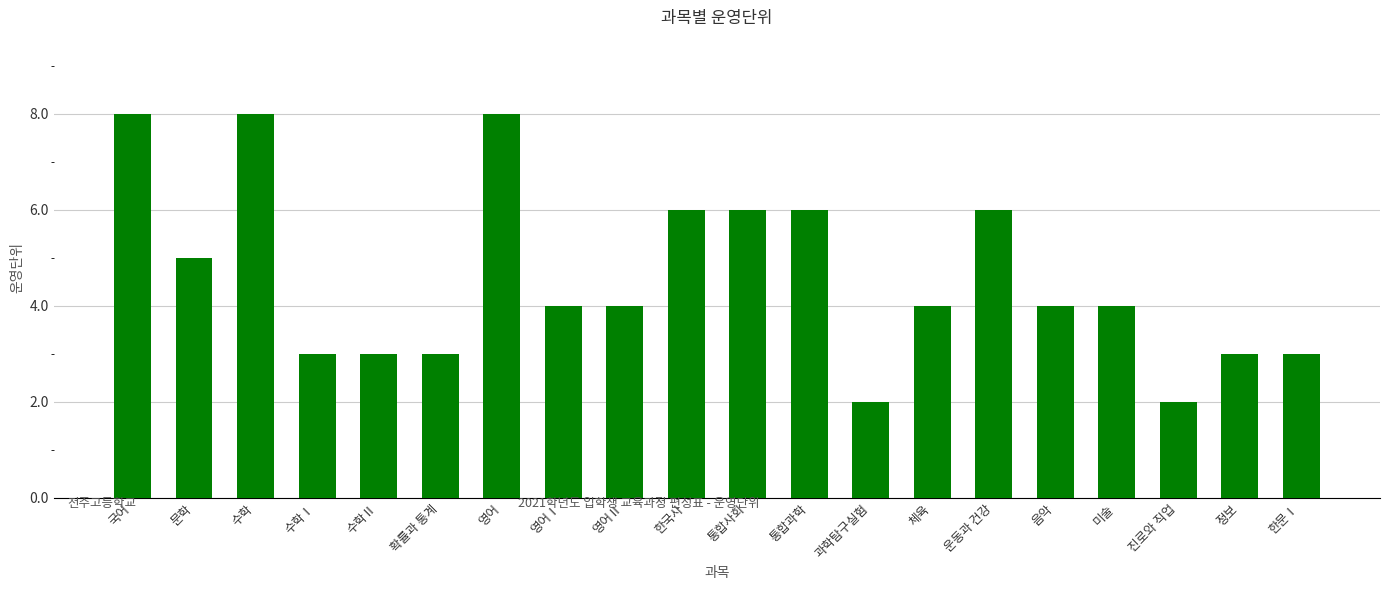

What is the change in value from 수학 to 체육?

-4